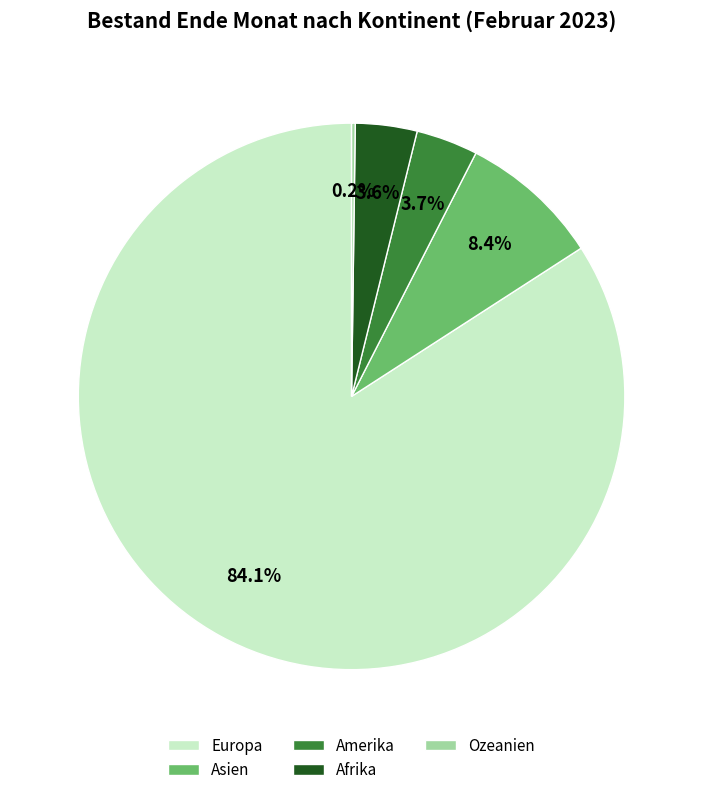

True or false: Amerika accounts for 4% of the total.

True